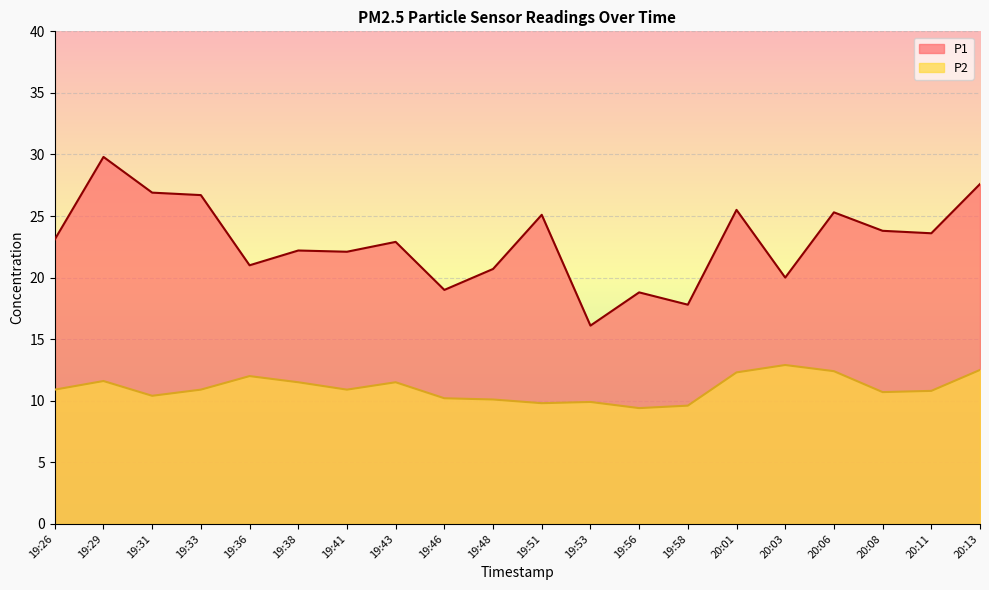

Reading left to right, extract all data points from this chart.

P1: 19:26=23.1	19:29=29.8	19:31=26.9	19:33=26.7	19:36=21.0	19:38=22.2	19:41=22.1	19:43=22.9	19:46=19.0	19:48=20.7	19:51=25.1	19:53=16.1	19:56=18.8	19:58=17.8	20:01=25.5	20:03=20.0	20:06=25.3	20:08=23.8	20:11=23.6	20:13=27.6
P2: 19:26=10.9	19:29=11.6	19:31=10.4	19:33=10.9	19:36=12.0	19:38=11.5	19:41=10.9	19:43=11.5	19:46=10.2	19:48=10.1	19:51=9.8	19:53=9.9	19:56=9.4	19:58=9.6	20:01=12.3	20:03=12.9	20:06=12.4	20:08=10.7	20:11=10.8	20:13=12.5